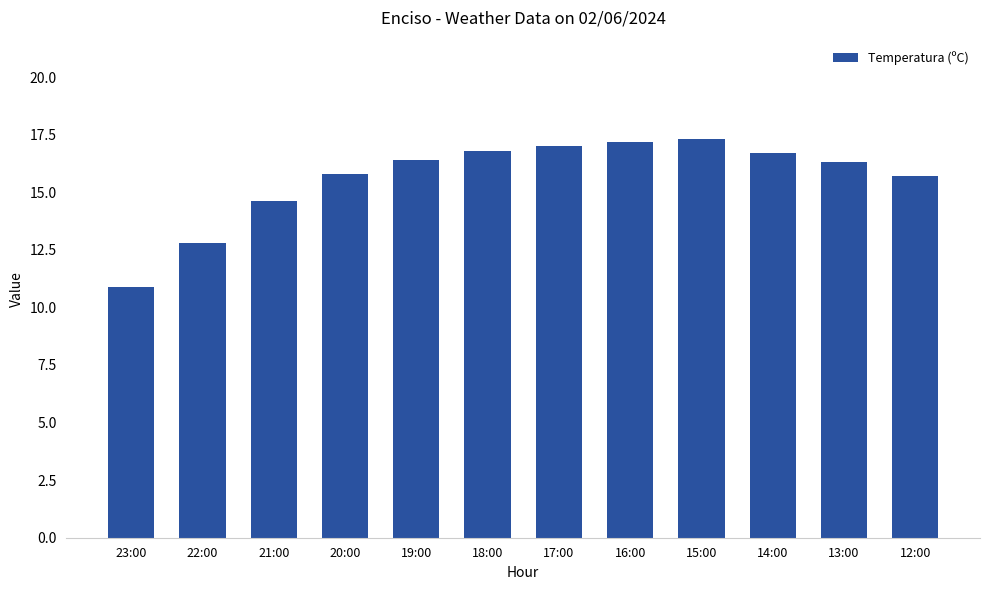

Approximately how many times larger is the value at 21:00 compared to 12:00?

0.9